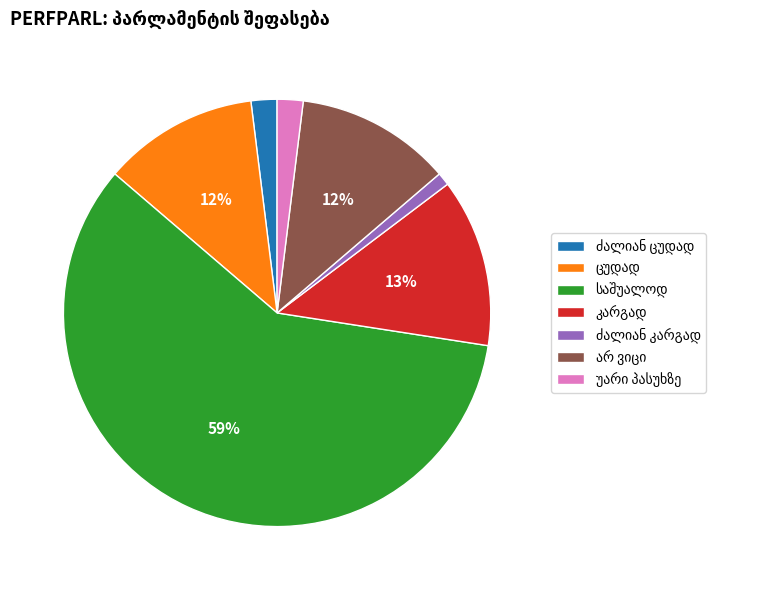

Does any single category account for the majority?

Yes